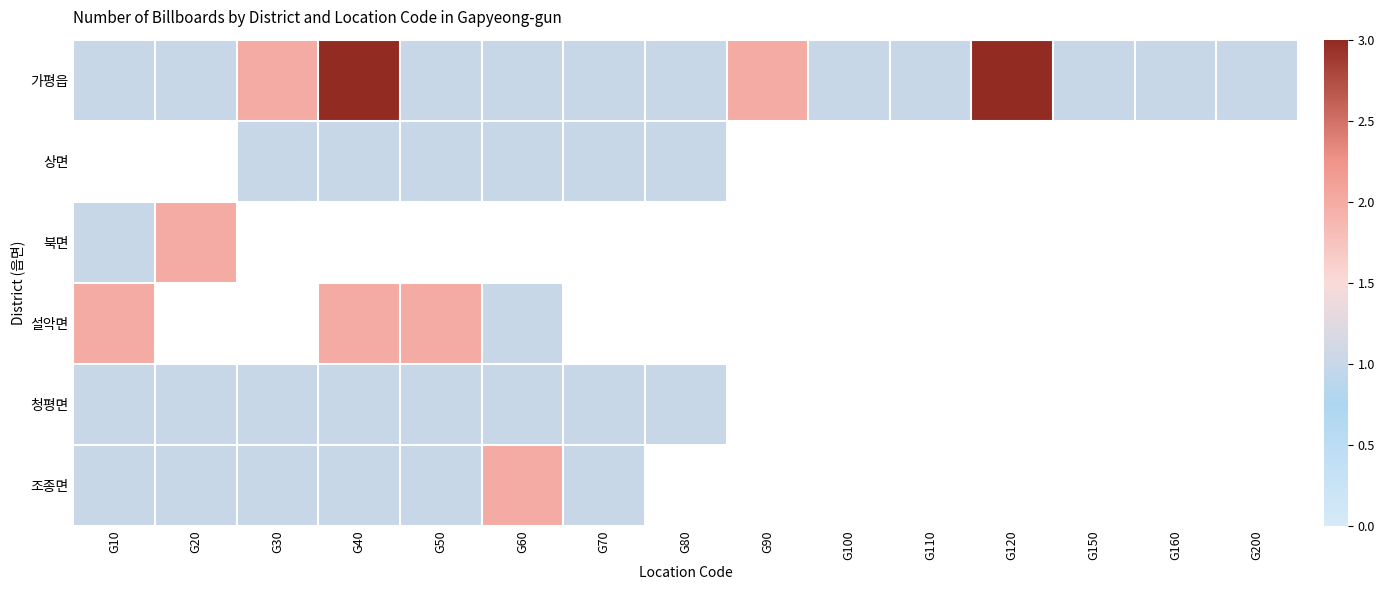

At how many categories does at least one series exceed 2?

2